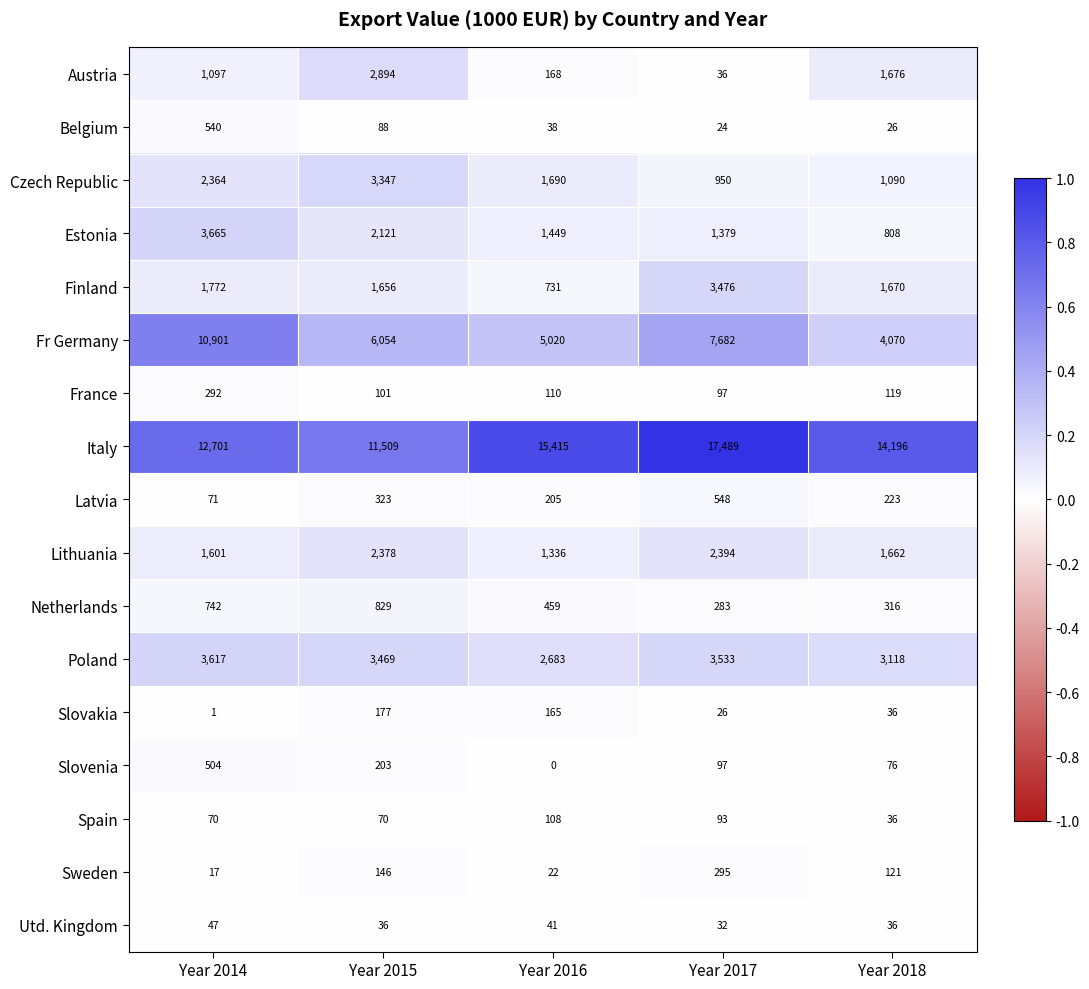

At Year 2016, list the series in order from largest to smallest.

Italy, Fr Germany, Poland, Czech Republic, Estonia, Lithuania, Finland, Netherlands, Latvia, Austria, Slovakia, France, Spain, Utd. Kingdom, Belgium, Sweden, Slovenia